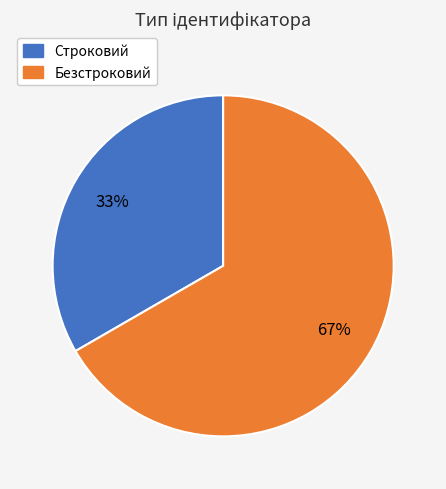

True or false: Строковий accounts for 28% of the total.

False